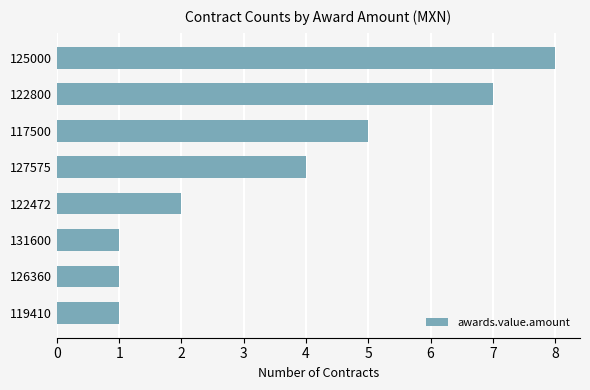

What is the sum of the values at 117500 and 122800?

12